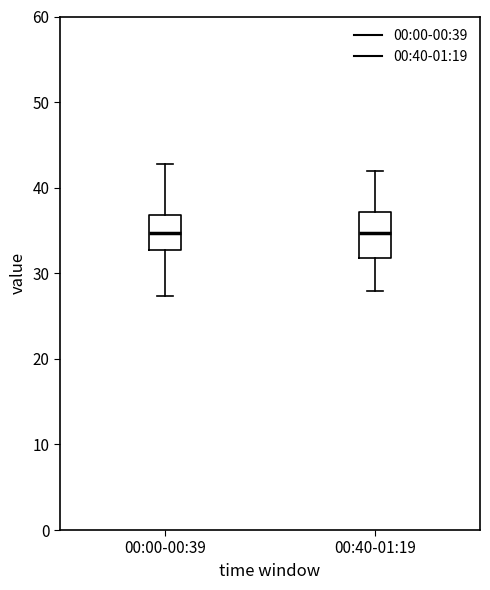

Reading left to right, transcribe this box plot: for each box, give where its median line is, the range the box spans, and where its two whiskers end, as read against the y-axis. The values are not printed on the chart, so give them approximately, as read against the axis.

00:00-00:39: median 35, box 33 to 37, whiskers 27 to 43
00:40-01:19: median 35, box 32 to 37, whiskers 28 to 42